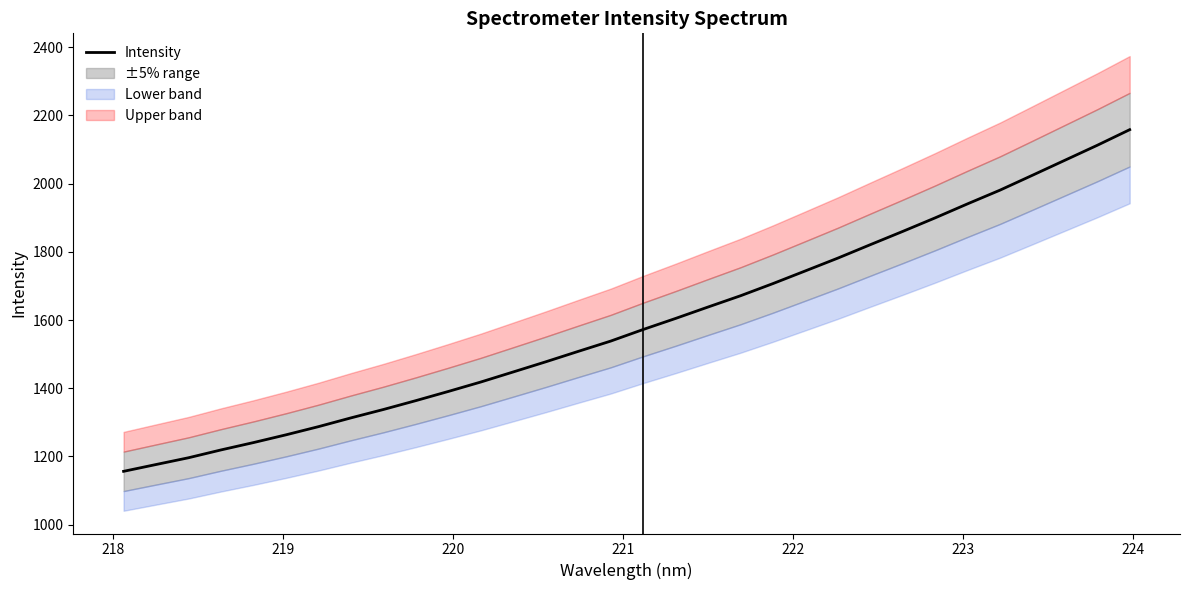

What is the average value?

1591.4